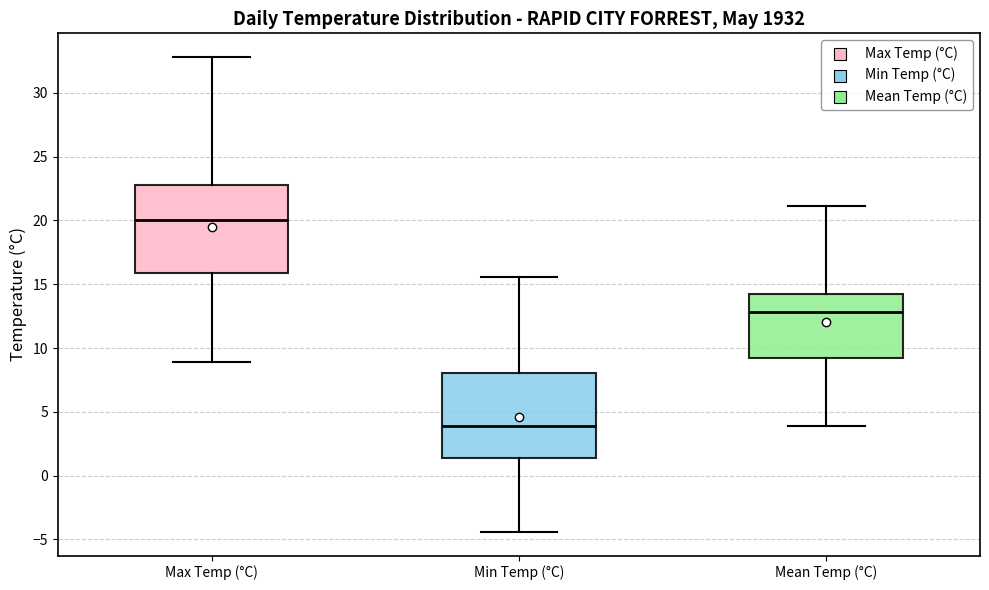

Where does the upper whisker of the box for Min Temp (°C) end on the y-axis? The values are not printed on the chart, so give them approximately, as read against the axis.

15.5